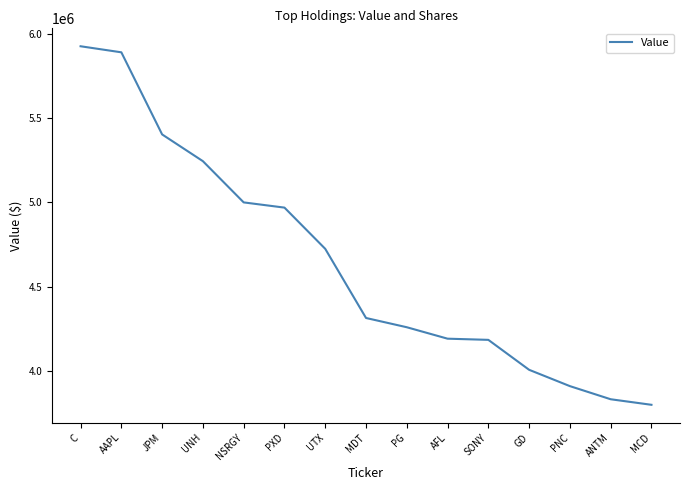

What is the minimum value shown in the chart?

3797000